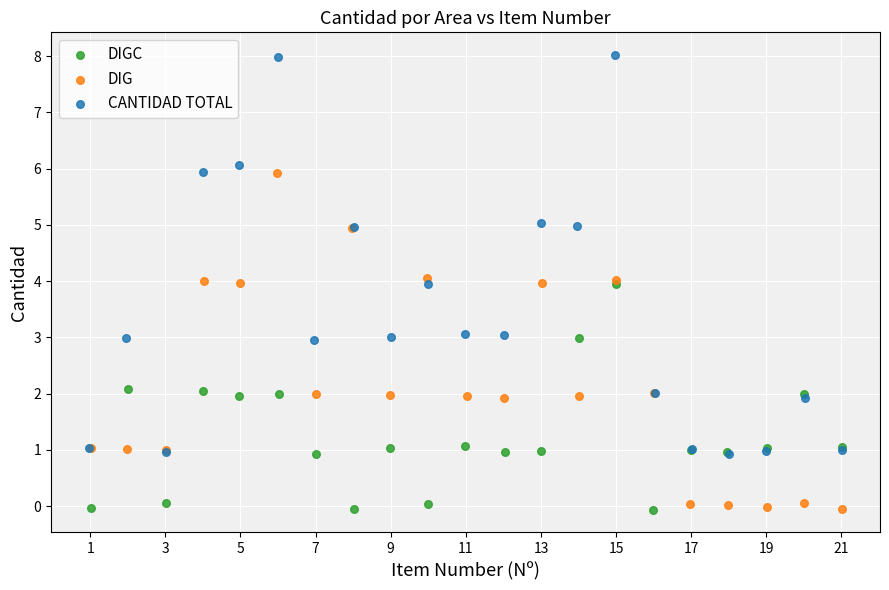

Which series contains the highest Y value?

CANTIDAD TOTAL